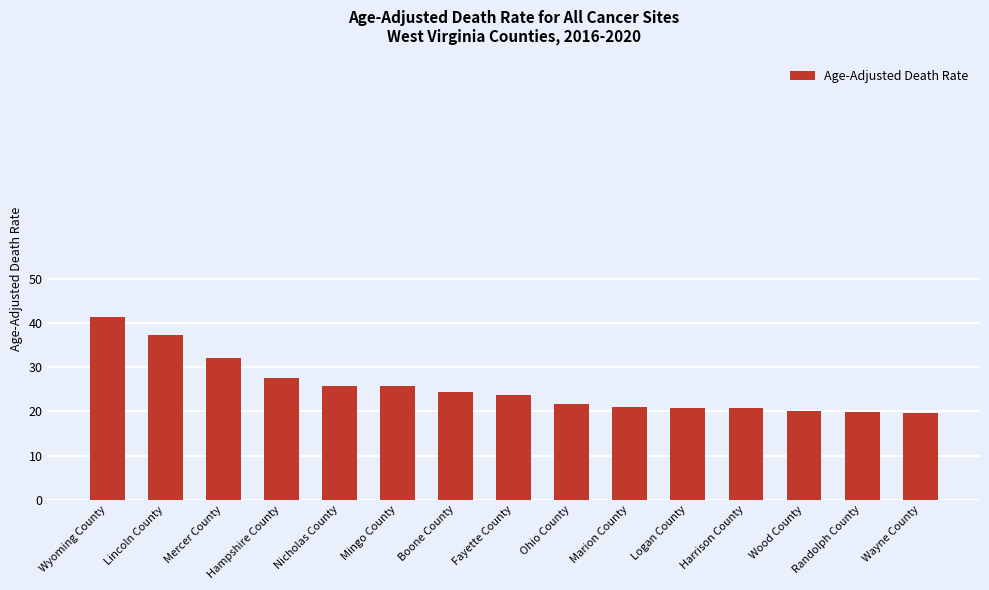

Is it true that the value at Mercer County is 13.6?

False